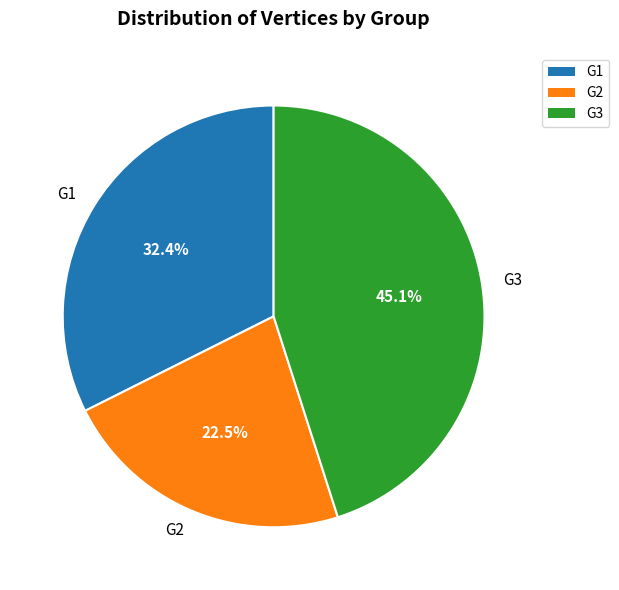

Which category has the smallest portion of the pie?

G2